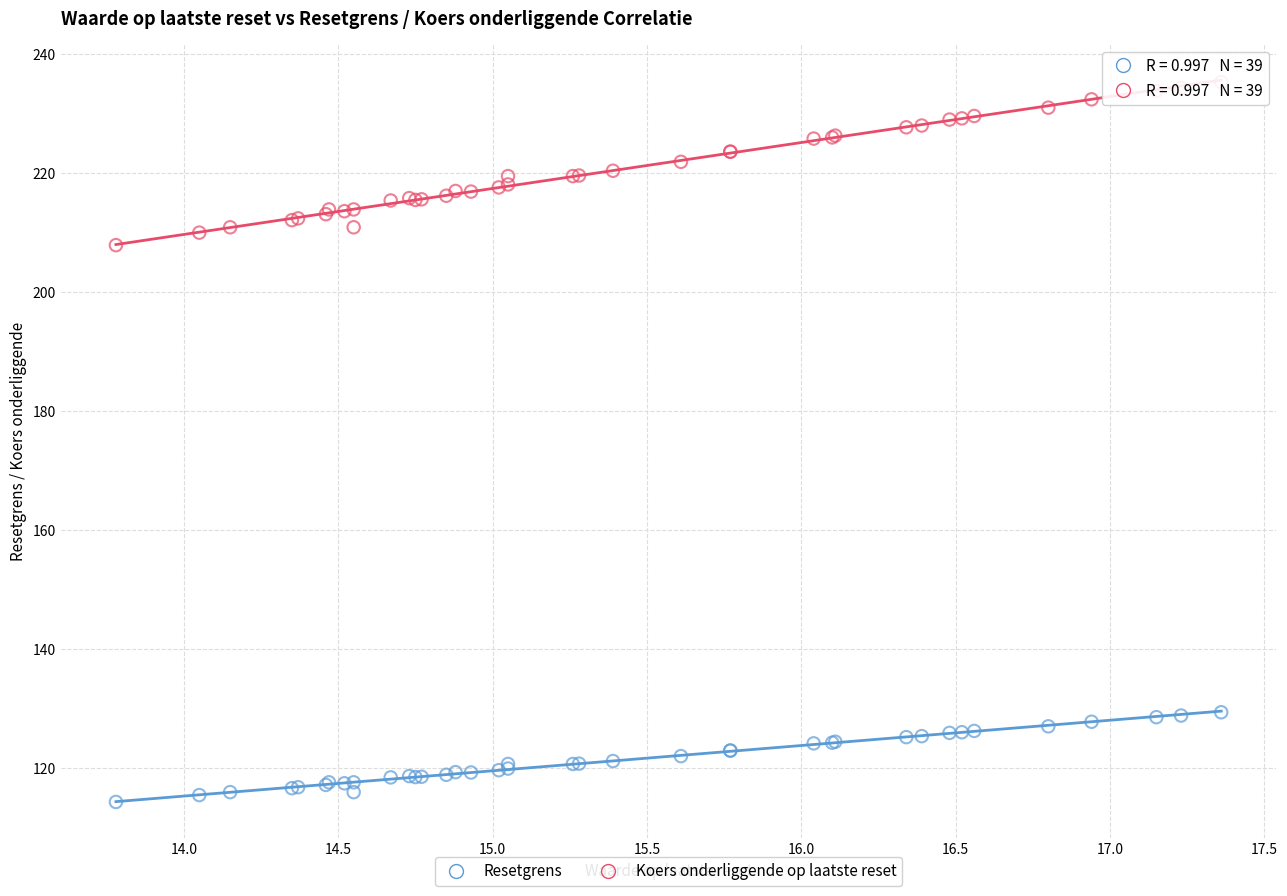

What are all the series names shown in the legend?

Resetgrens, Koers onderliggende op laatste reset